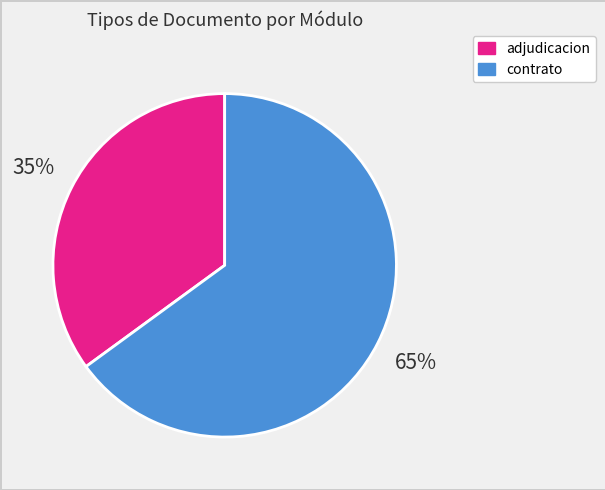

Is the sum of adjudicacion and contrato greater than half?

Yes